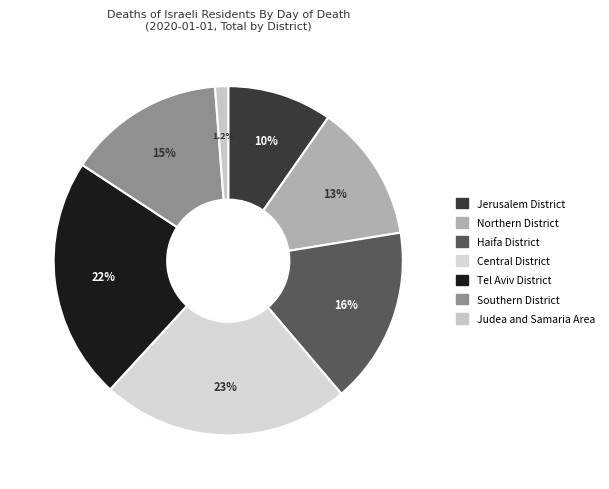

How many segments does this pie chart have?

7